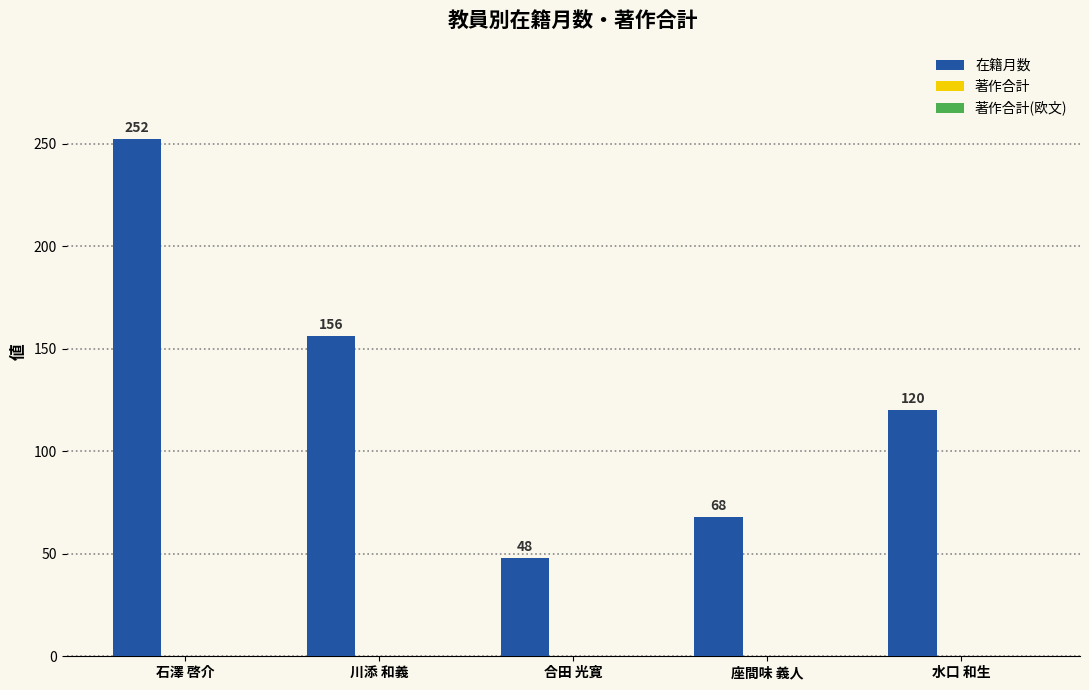

Where is the data nearest to the value 150?

川添 和義